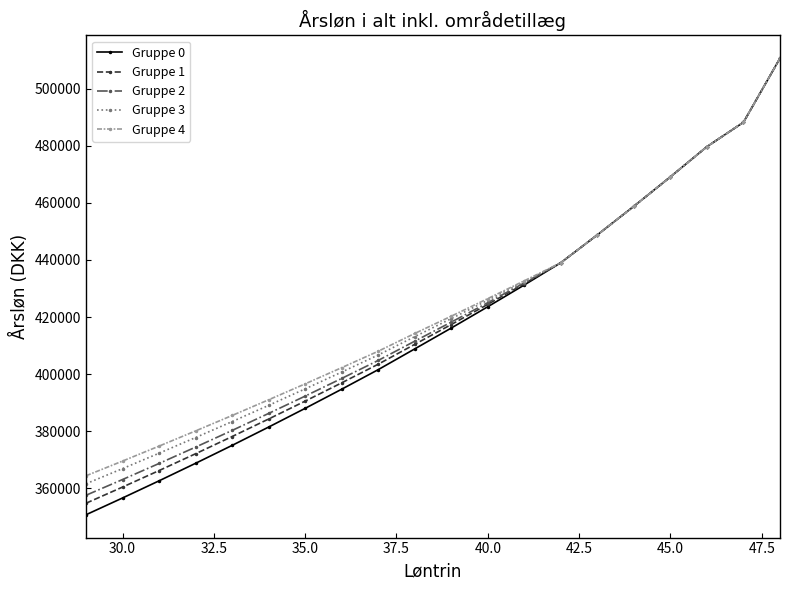

What are all the series names shown in the legend?

Gruppe 0, Gruppe 1, Gruppe 2, Gruppe 3, Gruppe 4